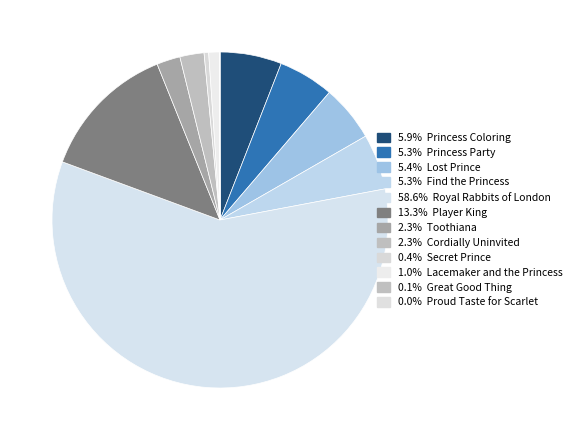

To the nearest percent, what is the difference between the largest and smallest slice percentages?

59%